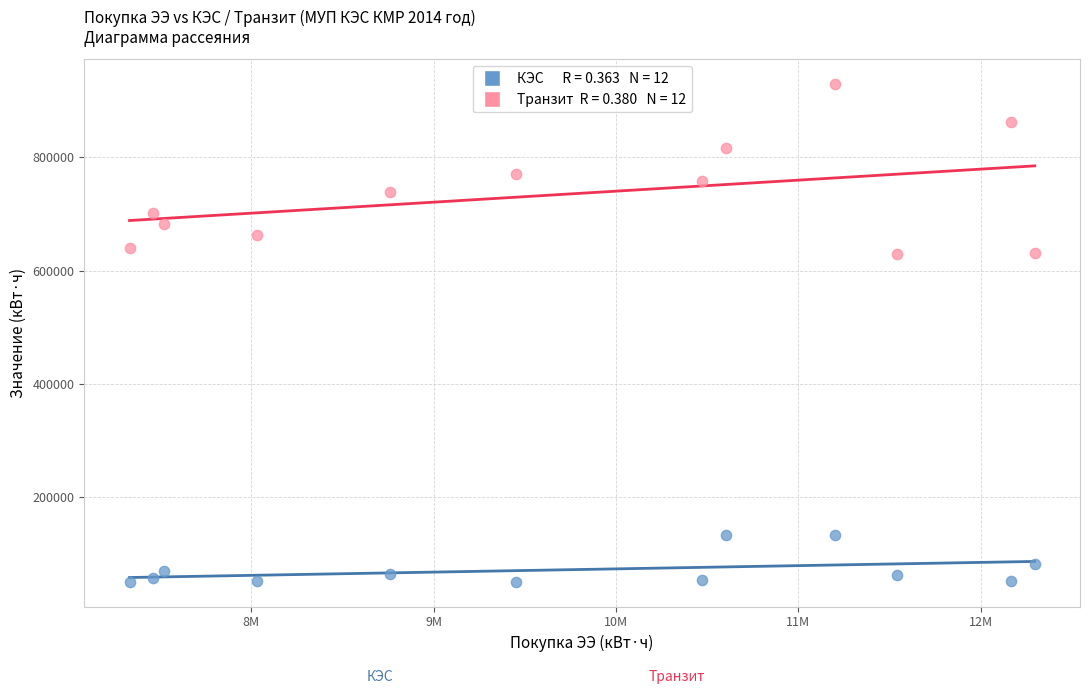

Across all data points, what is the range of Y values (max minus min)?

878010